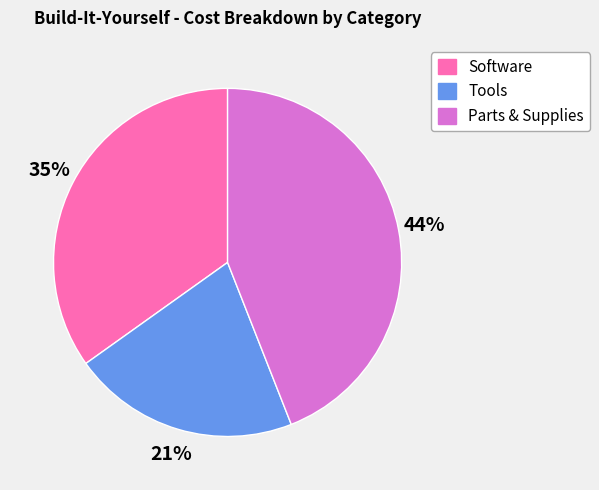

Count the number of slices in the pie.

3